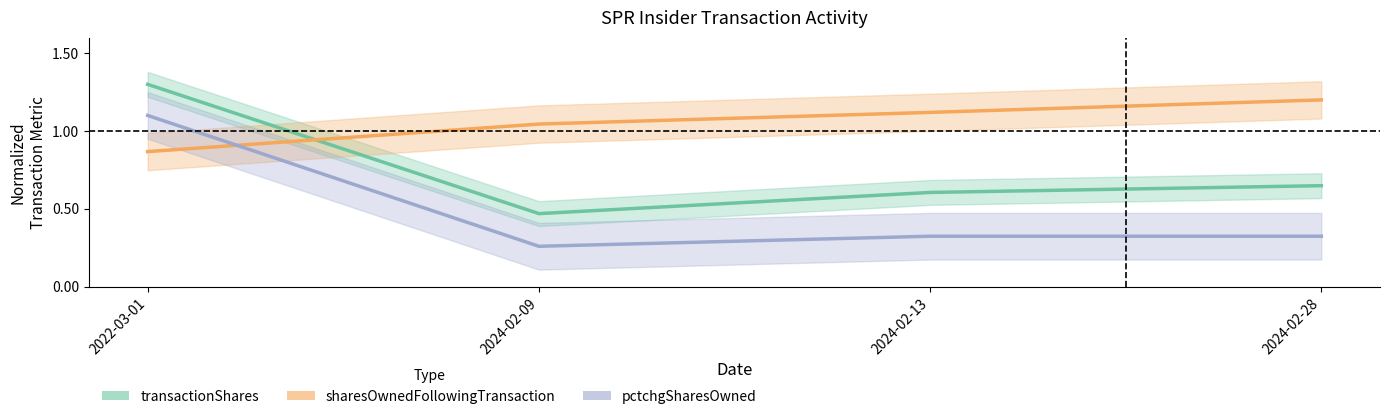

Reading left to right, extract all data points from this chart.

transactionShares: 1.3	0.5	0.6	0.6
sharesOwnedFollowingTransaction: 0.9	1.0	1.1	1.2
pctchgSharesOwned: 1.1	0.3	0.3	0.3